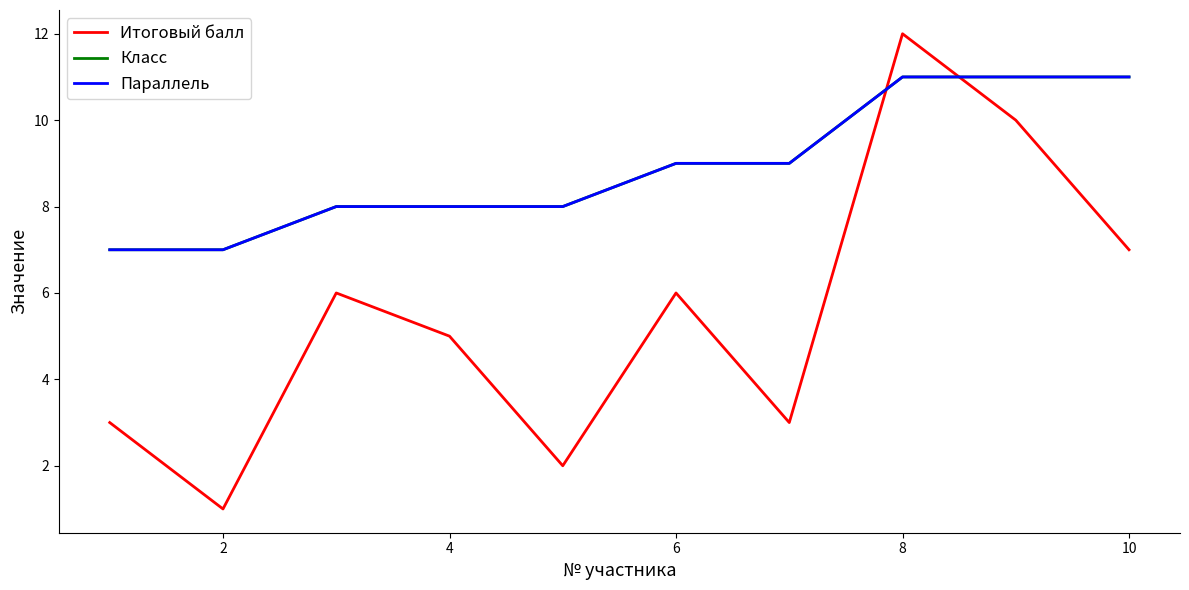

Does the chart display data point markers on the line(s)?

No